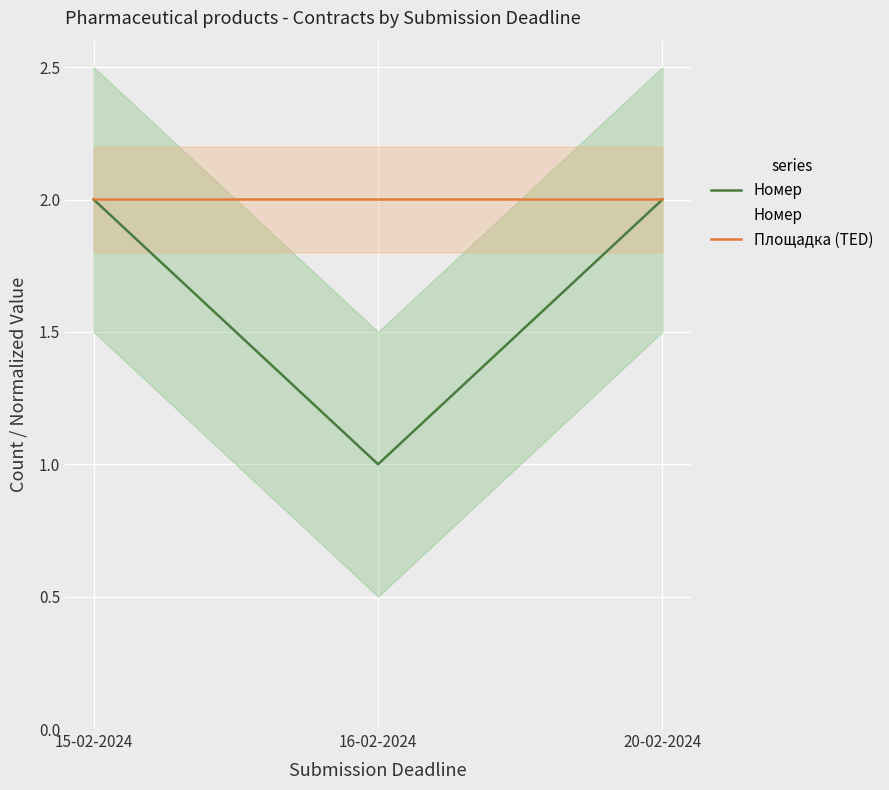

Reading right to left, list all the values displayed in this chart.

Номер: 20-02-2024=2.0	16-02-2024=1.0	15-02-2024=2.0
Площадка (TED): 20-02-2024=2.0	16-02-2024=2.0	15-02-2024=2.0